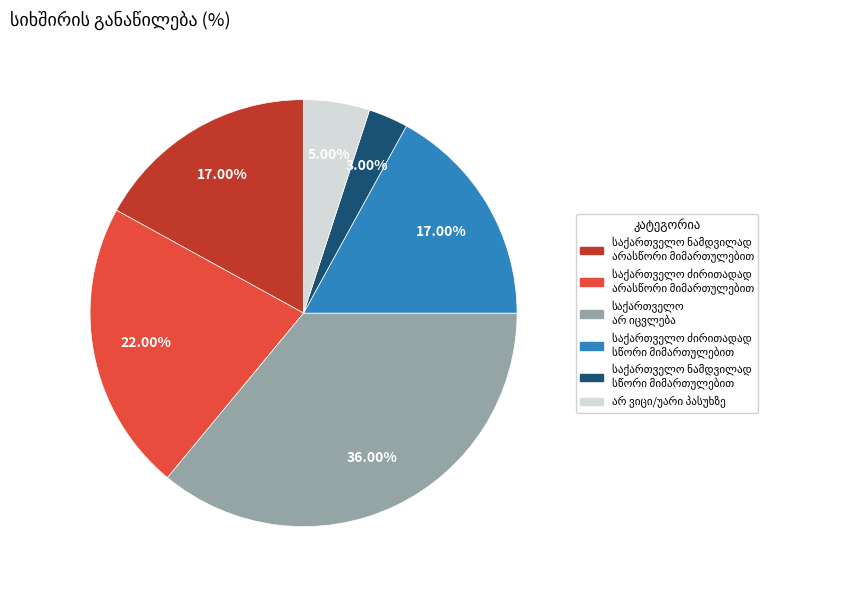

Is there a majority slice in this chart?

No